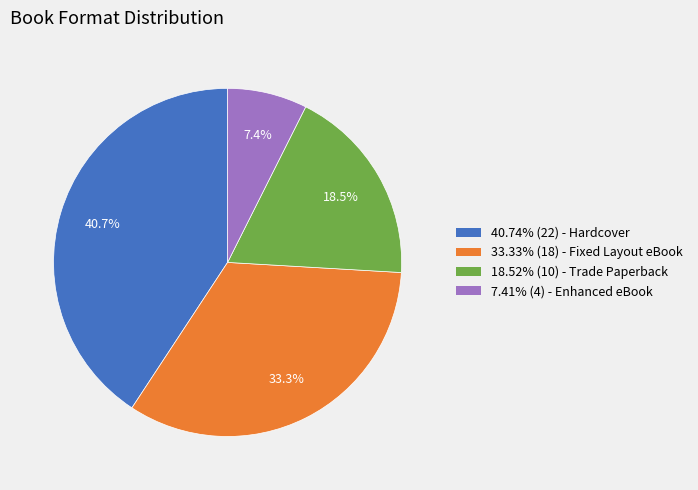

Is there any slice that represents more than half of the pie?

No